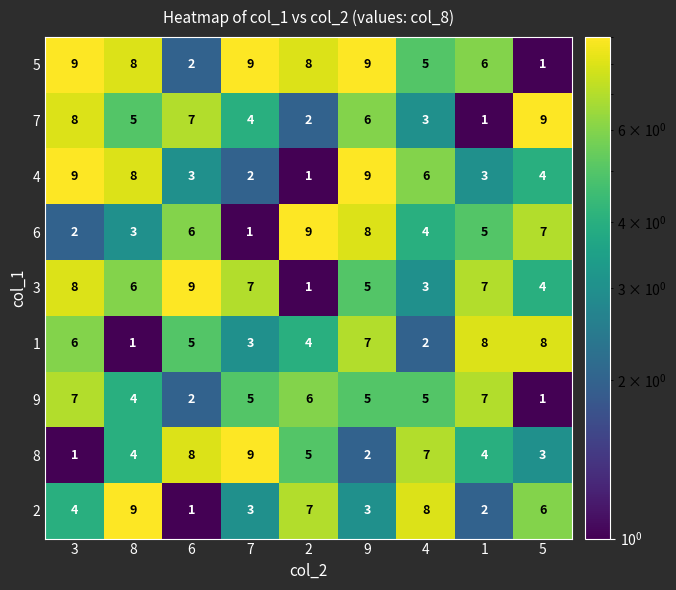

At how many categories does at least one series exceed 3?

9